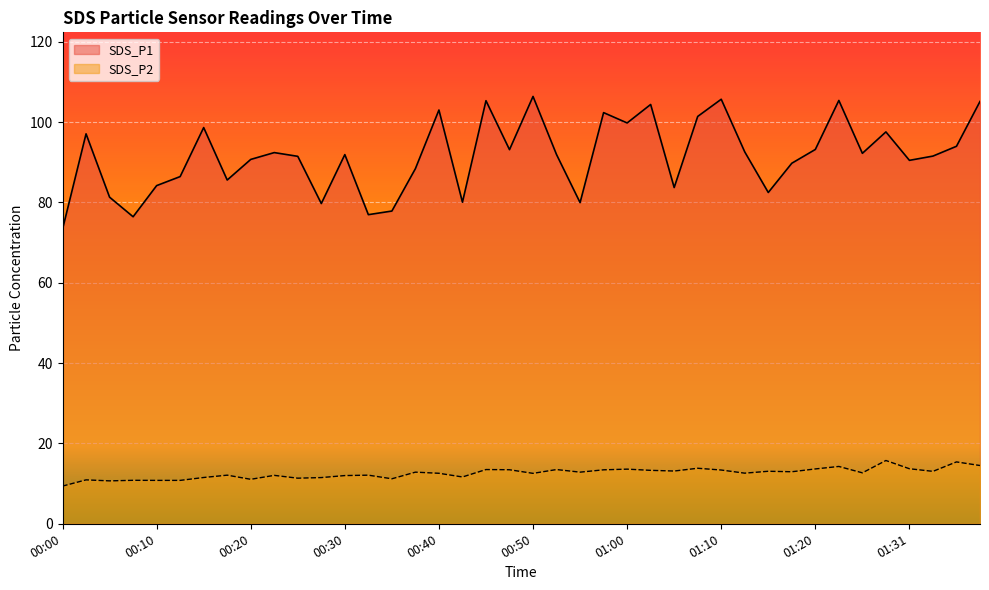

True or false: SDS_P1 has a value of 127.7 at 00:37.

False